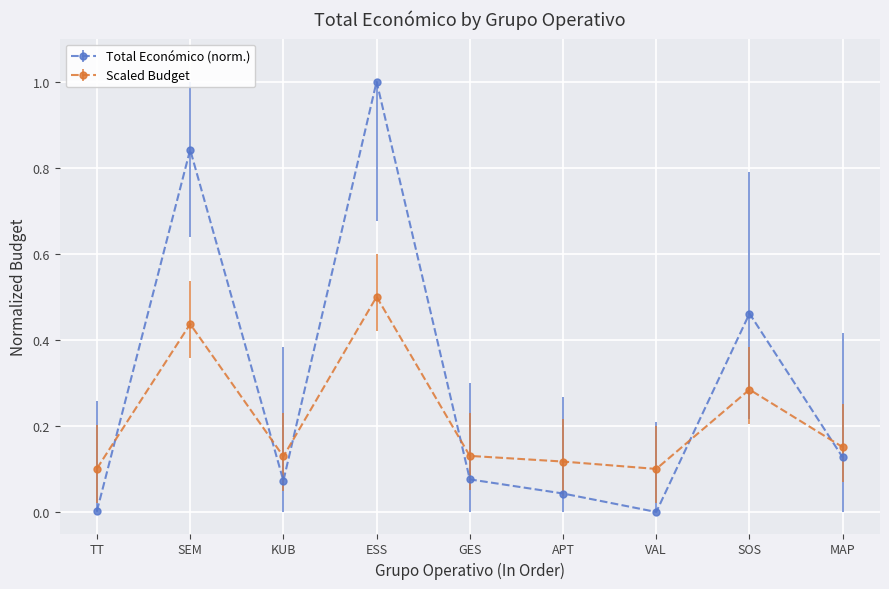

Rank the series by their average value, from lowest to highest.

Scaled Budget, Total Económico (norm.)